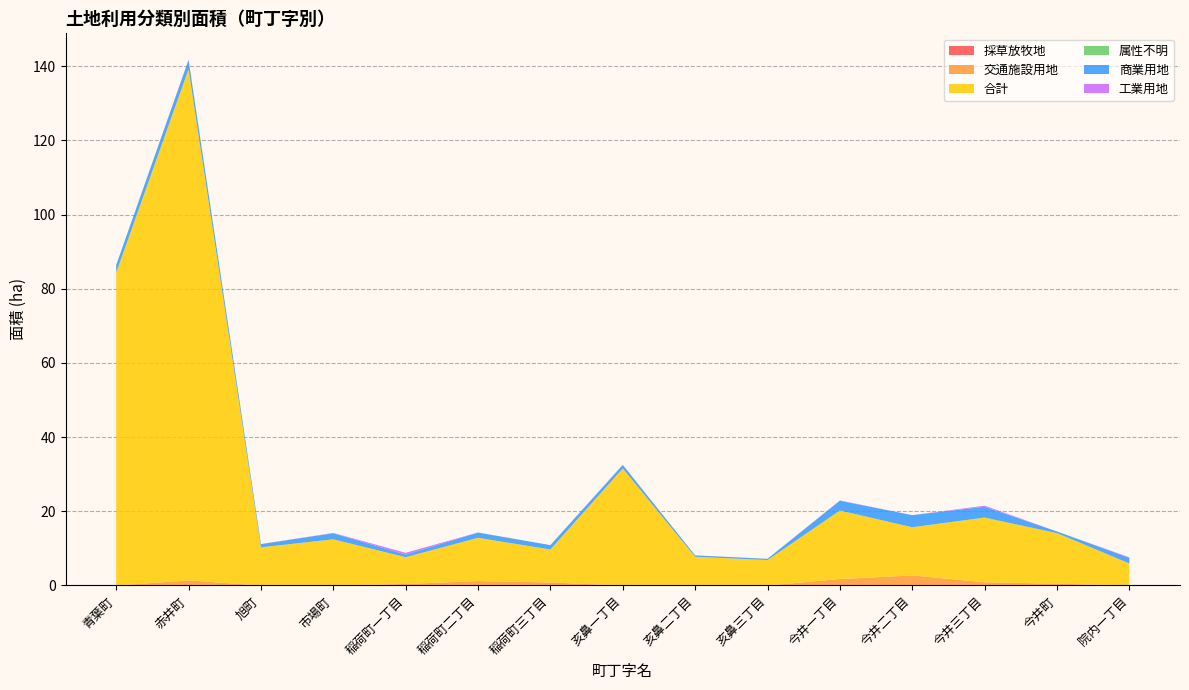

Reading right to left, what are all the values shown in this chart?

採草放牧地: 院内一丁目=0.0	今井町=0.0	今井三丁目=0.0	今井二丁目=0.0	今井一丁目=0.0	亥鼻三丁目=0.0	亥鼻二丁目=0.0	亥鼻一丁目=0.0	稲荷町三丁目=0.0	稲荷町二丁目=0.0	稲荷町一丁目=0.0	市場町=0.0	旭町=0.0	赤井町=0.0	青葉町=0.0
交通施設用地: 院内一丁目=0.0	今井町=0.5	今井三丁目=0.9	今井二丁目=2.7	今井一丁目=1.7	亥鼻三丁目=0.0	亥鼻二丁目=0.0	亥鼻一丁目=0.0	稲荷町三丁目=0.8	稲荷町二丁目=1.2	稲荷町一丁目=0.4	市場町=0.0	旭町=0.0	赤井町=1.4	青葉町=0.0
合計: 院内一丁目=5.9	今井町=13.6	今井三丁目=17.4	今井二丁目=13.0	今井一丁目=18.5	亥鼻三丁目=6.9	亥鼻二丁目=7.7	亥鼻一丁目=31.6	稲荷町三丁目=8.9	稲荷町二丁目=11.6	稲荷町一丁目=7.2	市場町=12.4	旭町=10.3	赤井町=137.8	青葉町=84.3
属性不明: 院内一丁目=0.0	今井町=0.0	今井三丁目=0.0	今井二丁目=0.0	今井一丁目=0.0	亥鼻三丁目=0.0	亥鼻二丁目=0.0	亥鼻一丁目=0.0	稲荷町三丁目=0.0	稲荷町二丁目=0.0	稲荷町一丁目=0.0	市場町=0.0	旭町=0.0	赤井町=0.0	青葉町=0.0
商業用地: 院内一丁目=1.5	今井町=0.5	今井三丁目=2.9	今井二丁目=3.3	今井一丁目=2.6	亥鼻三丁目=0.3	亥鼻二丁目=0.4	亥鼻一丁目=0.9	稲荷町三丁目=1.2	稲荷町二丁目=1.4	稲荷町一丁目=0.7	市場町=1.7	旭町=0.9	赤井町=2.5	青葉町=2.1
工業用地: 院内一丁目=0.1	今井町=0.0	今井三丁目=0.3	今井二丁目=0.0	今井一丁目=0.1	亥鼻三丁目=0.0	亥鼻二丁目=0.0	亥鼻一丁目=0.1	稲荷町三丁目=0.0	稲荷町二丁目=0.0	稲荷町一丁目=0.5	市場町=0.1	旭町=0.0	赤井町=0.1	青葉町=0.0